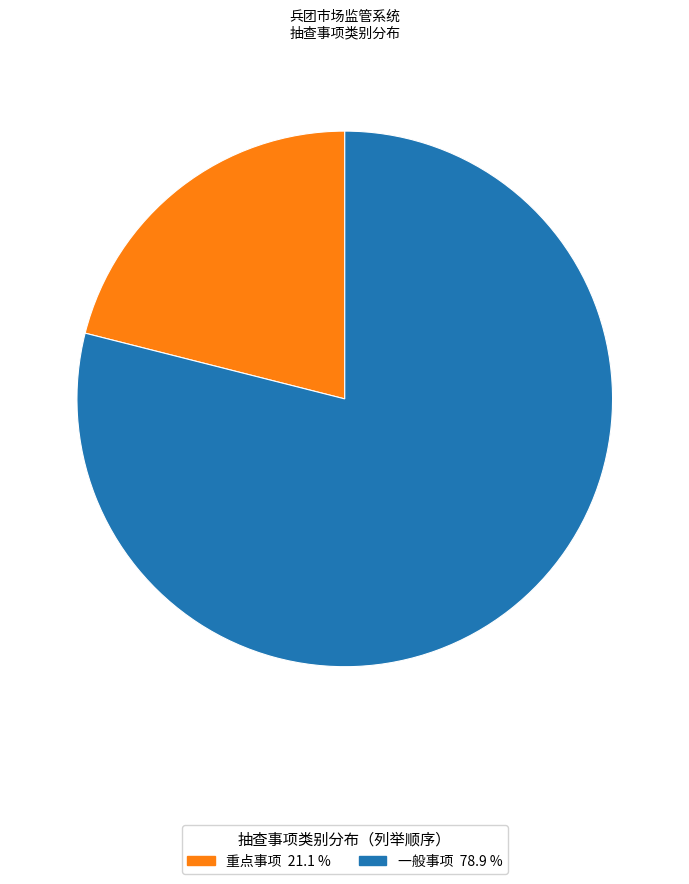

How many segments does this pie chart have?

2